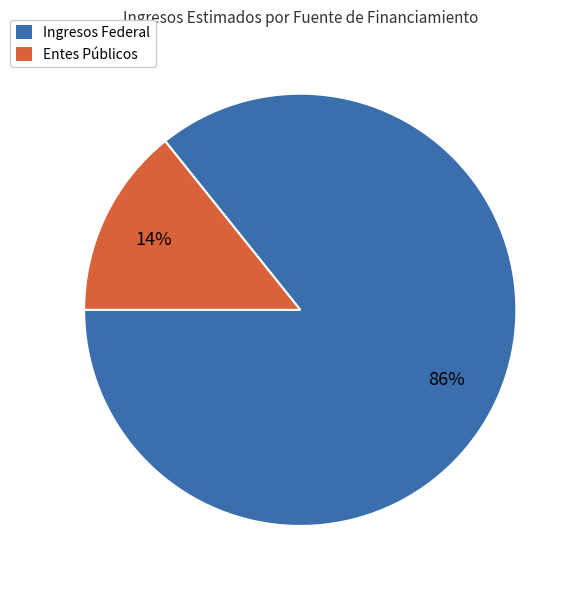

Between Ingresos Federal and Entes Públicos, which is larger?

Ingresos Federal